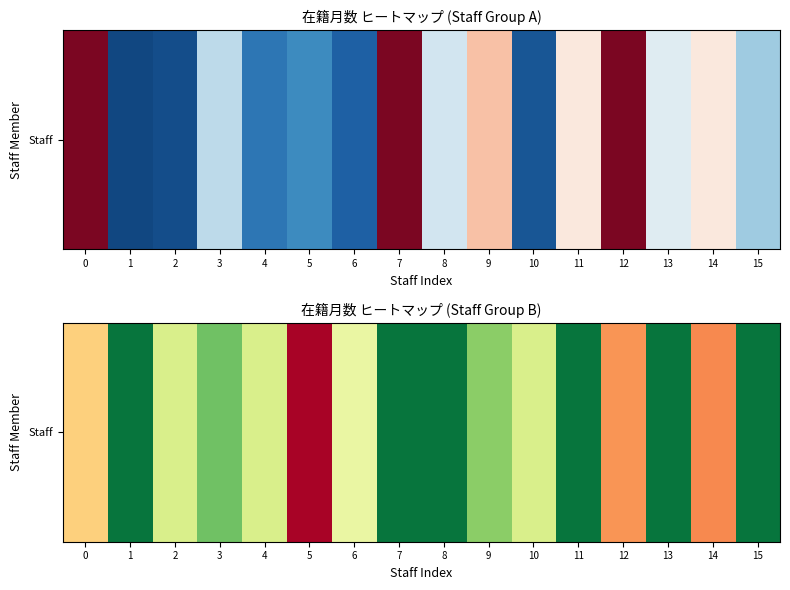

Reading left to right, transcribe all the data shown in this chart.

96	252	156	204	156	3	144	252	252	192	156	252	69	252	63	252